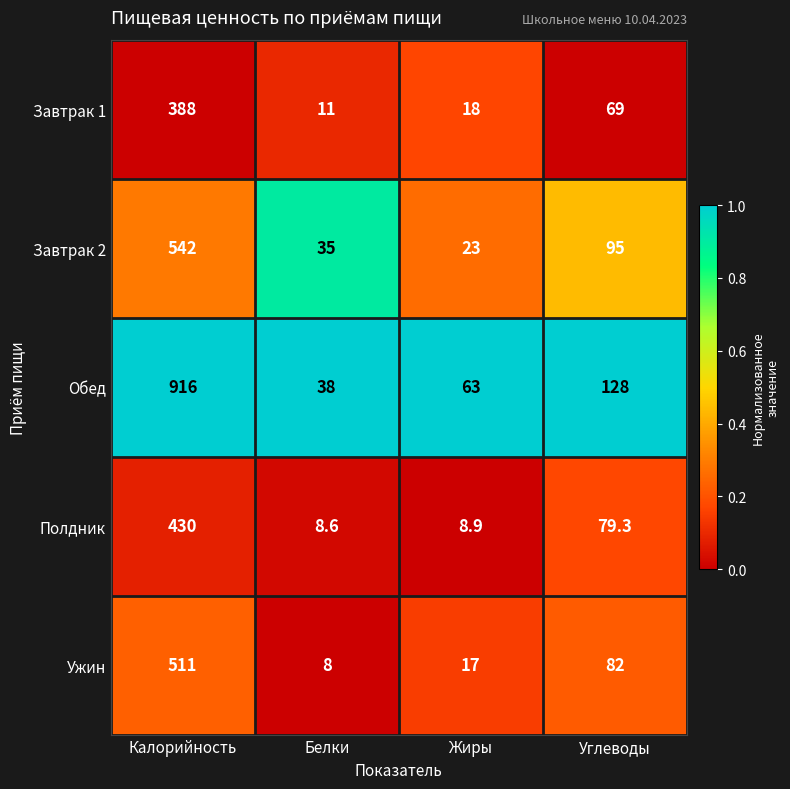

What is the difference between the second highest and second lowest values in the Полдник series?

70.4